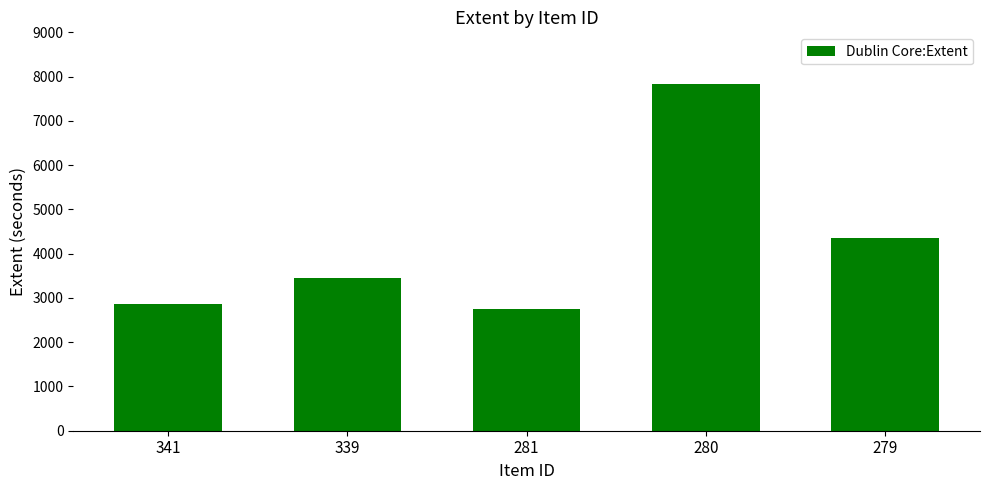

Where is the data nearest to the value 5288?

279